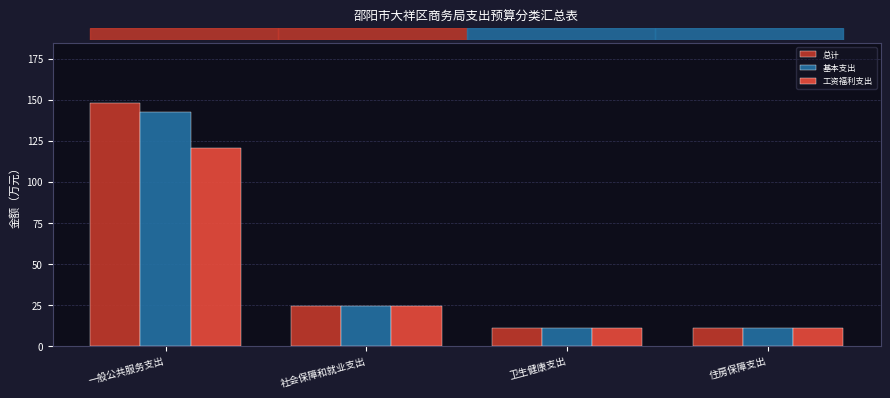

How many data points in 基本支出 are less than 24?

2